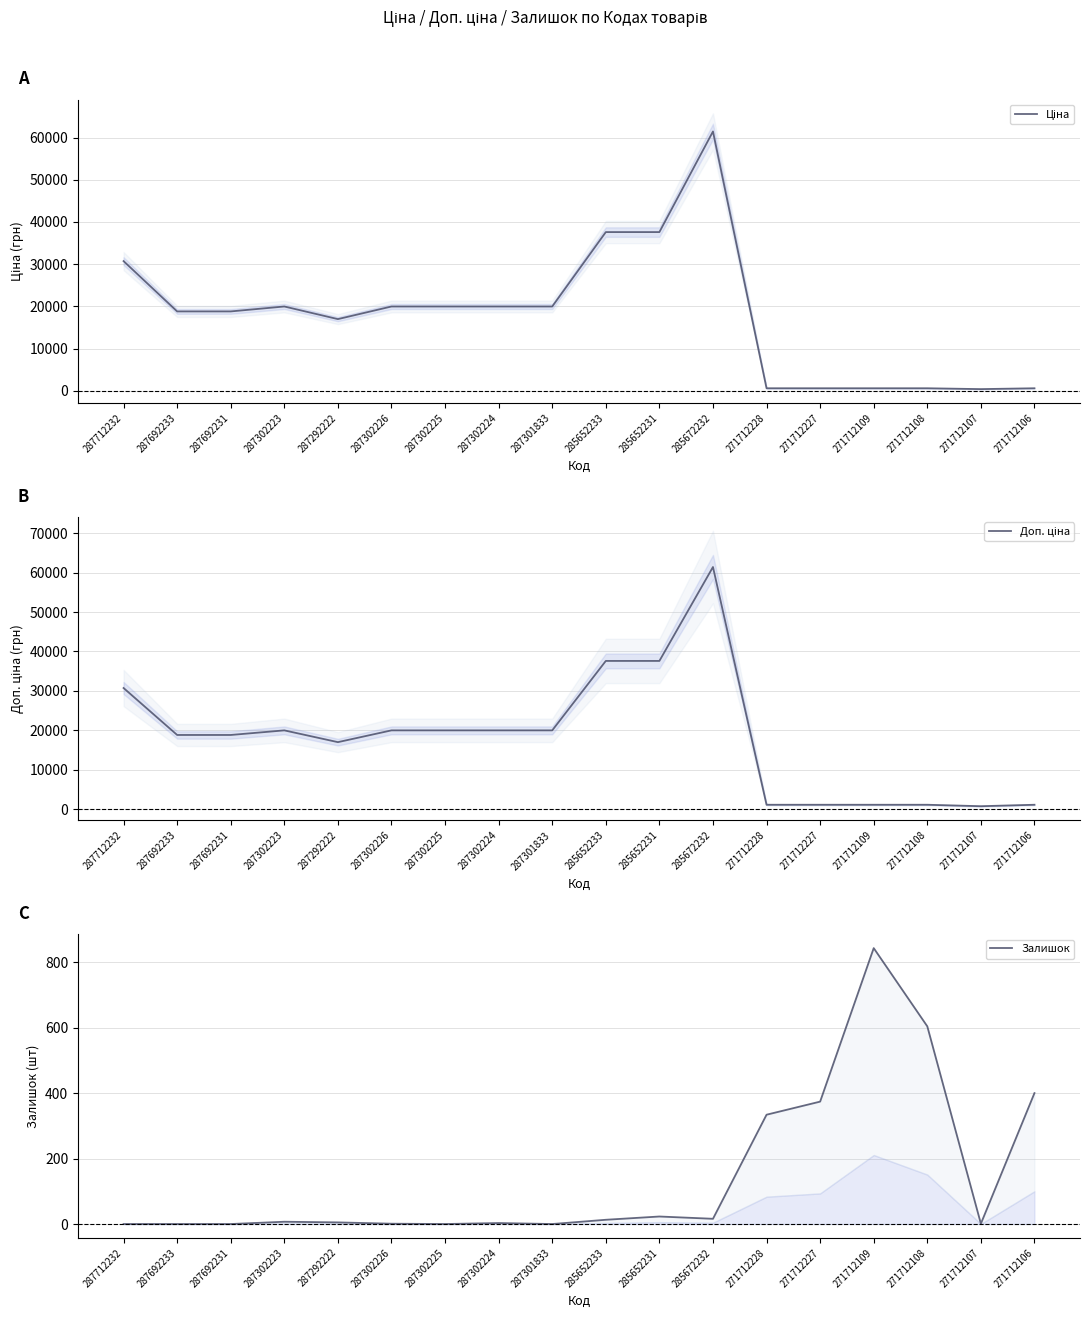

What is the difference between the highest and lowest values at 287292222?

16971.3